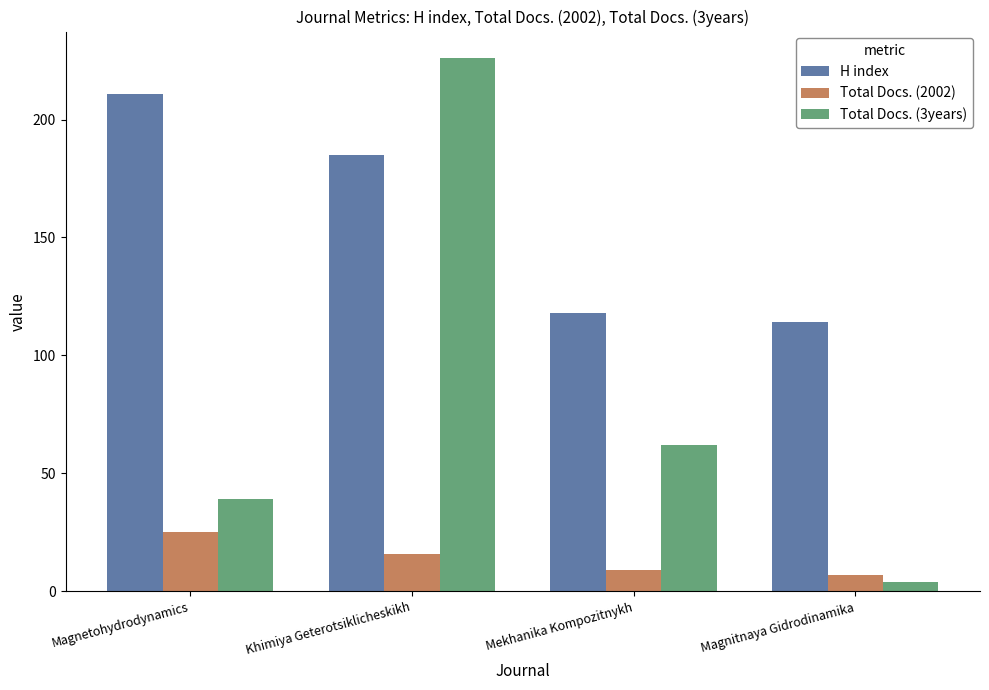

Reading right to left, list all the values displayed in this chart.

H index: Magnitnaya Gidrodinamika=114	Mekhanika Kompozitnykh=118	Khimiya Geterotsiklicheskikh=185	Magnetohydrodynamics=211
Total Docs. (2002): Magnitnaya Gidrodinamika=7	Mekhanika Kompozitnykh=9	Khimiya Geterotsiklicheskikh=16	Magnetohydrodynamics=25
Total Docs. (3years): Magnitnaya Gidrodinamika=4	Mekhanika Kompozitnykh=62	Khimiya Geterotsiklicheskikh=226	Magnetohydrodynamics=39